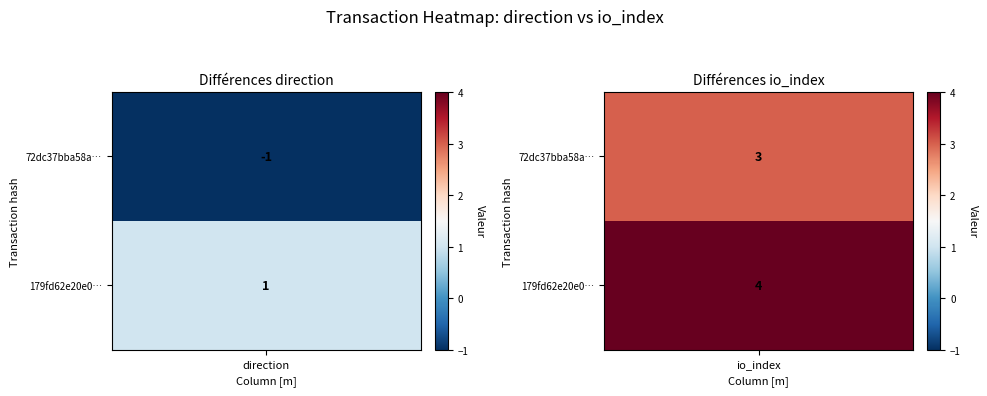

Read the 72dc37bba58a15e2a60294c90bf6d8a9f87b12a value at 0.

-1